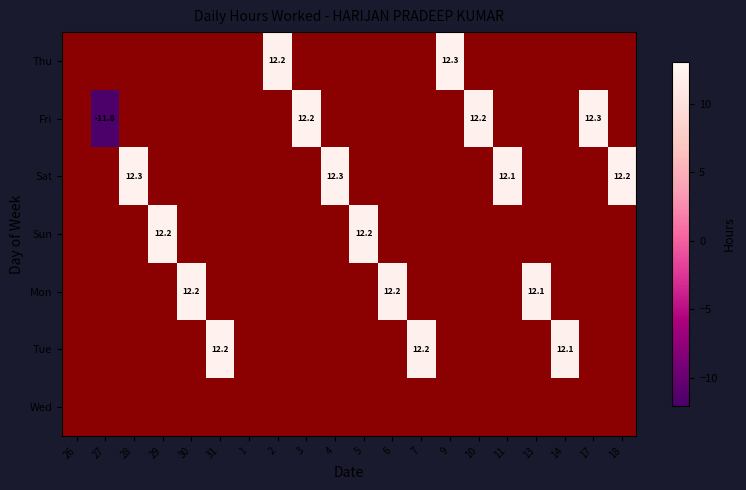

The value of Sat at 28 is 17.3. True or false?

False